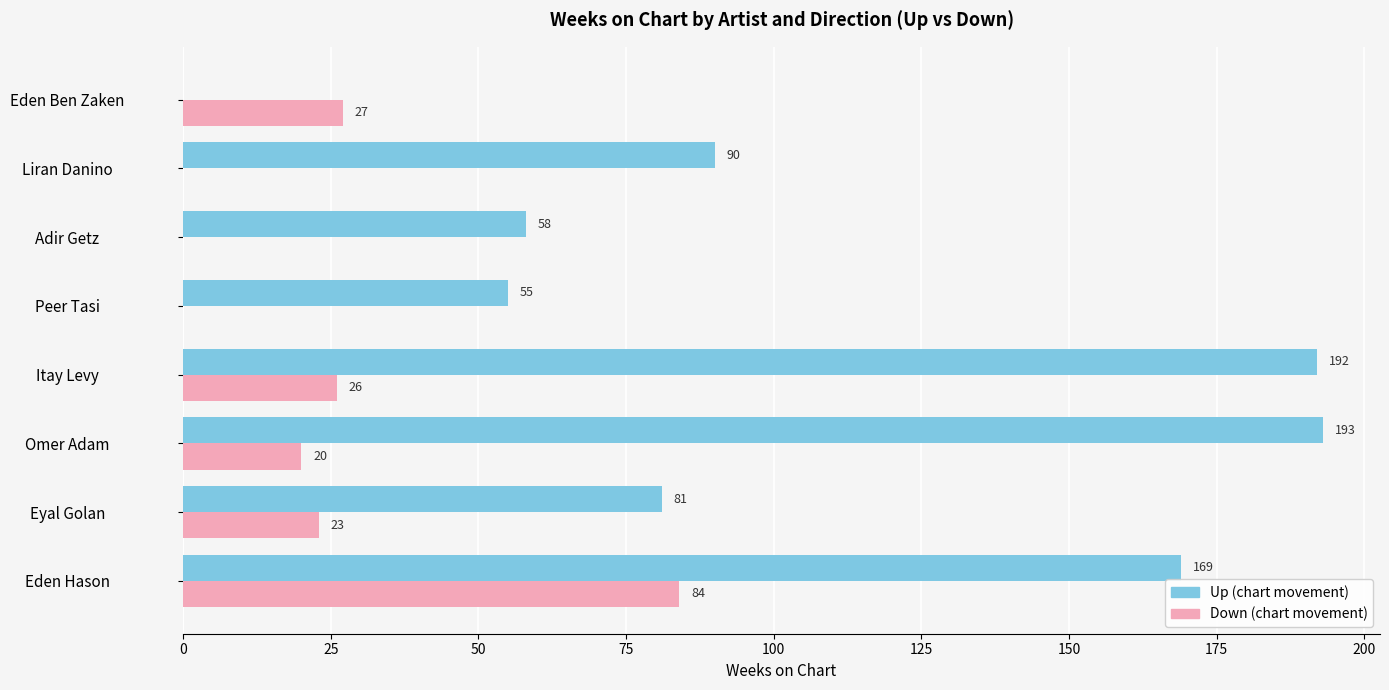

At which category is the sum across all series the highest?

Eden Hason